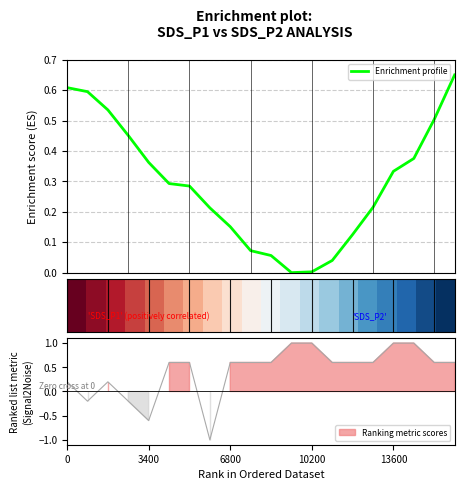

At how many categories does at least one series exceed 0?

20